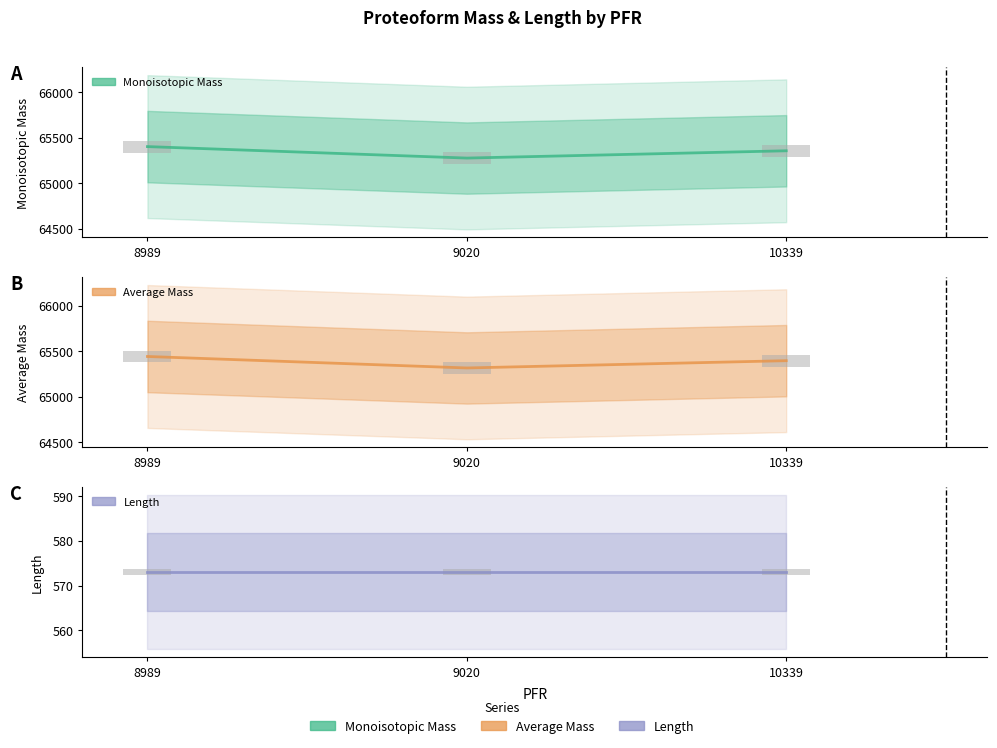

Are the bars grouped side by side (vs. stacked)?

Yes